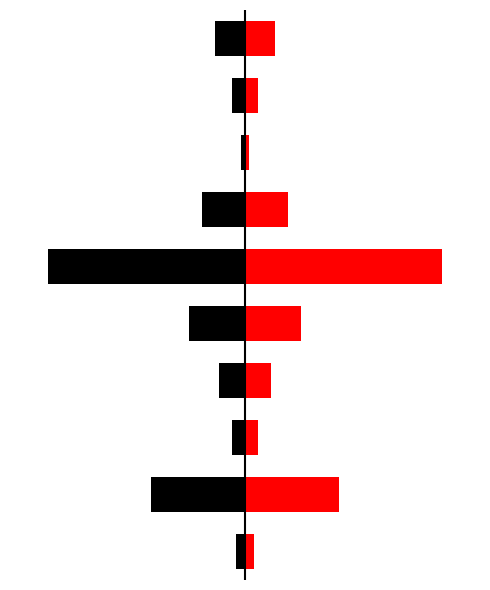

What is the minimum value for Left (black)?

-46